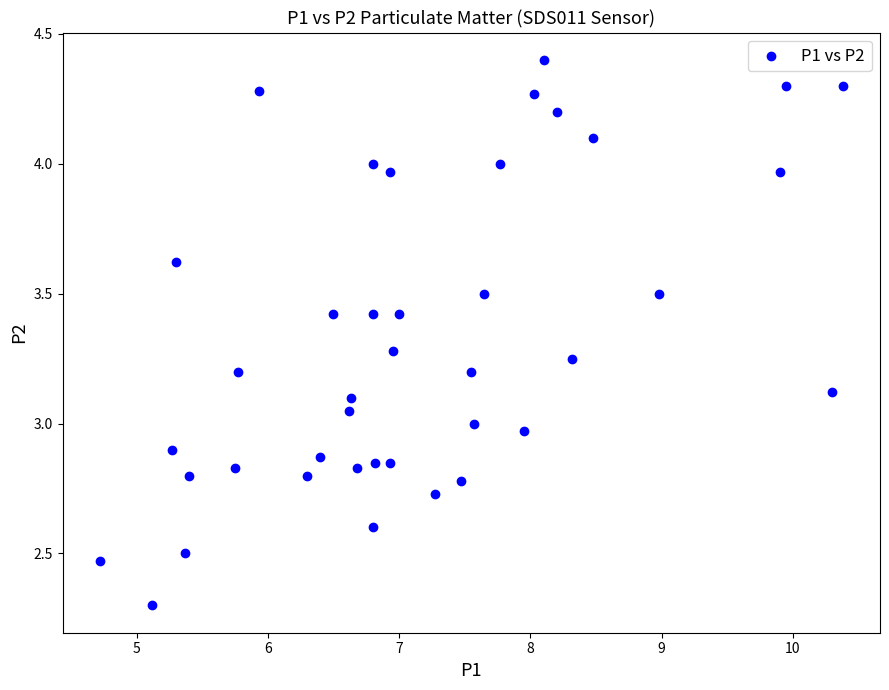

What is the range of X values (max minus min)?

5.7